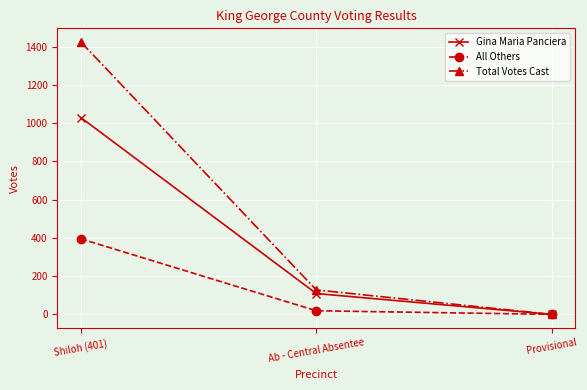

What is the difference between the All Others values at Provisional and Shiloh (401)?

395